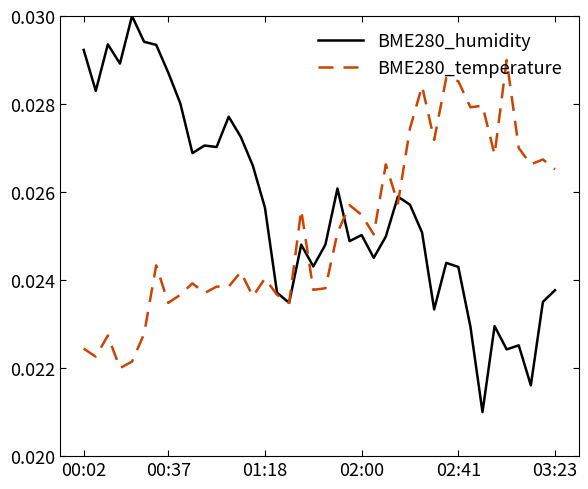

Which series has the largest total across all categories?

BME280_humidity